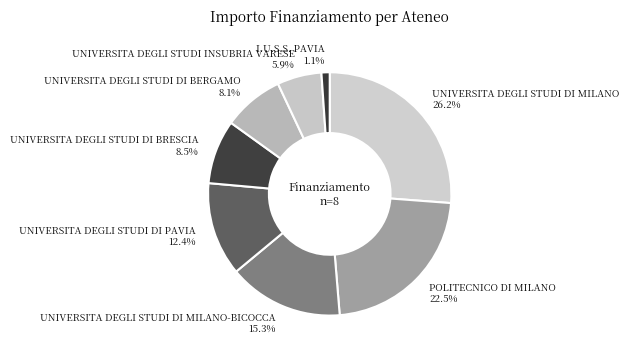

Approximately how many times larger is the value at UNIVERSITA DEGLI STUDI DI MILANO-BICOCCA compared to UNIVERSITA DEGLI STUDI DI PAVIA?

1.2